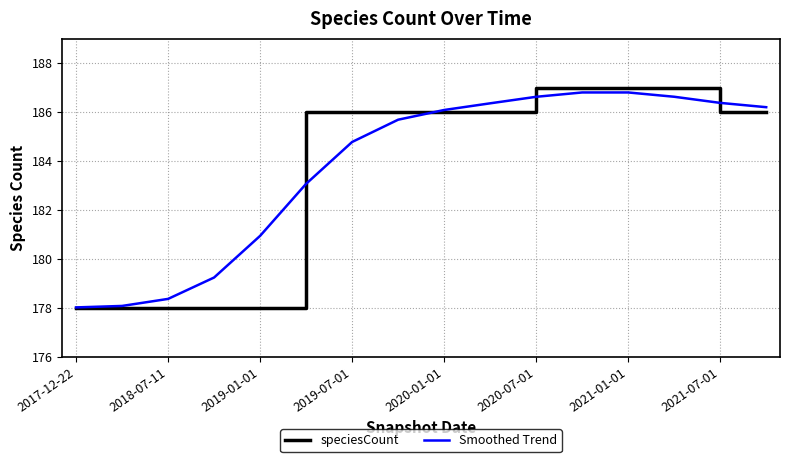

Which series has the widest spread of values?

speciesCount